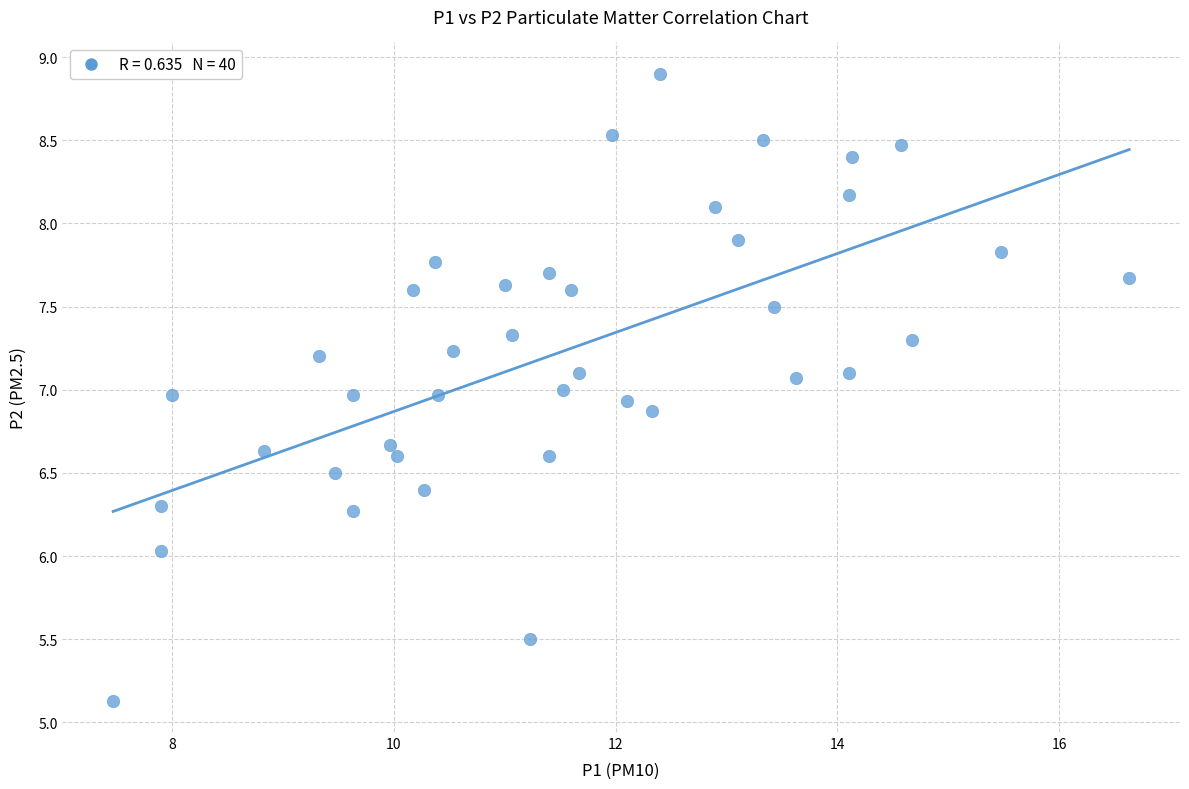

What is the range of X values (max minus min)?

9.2